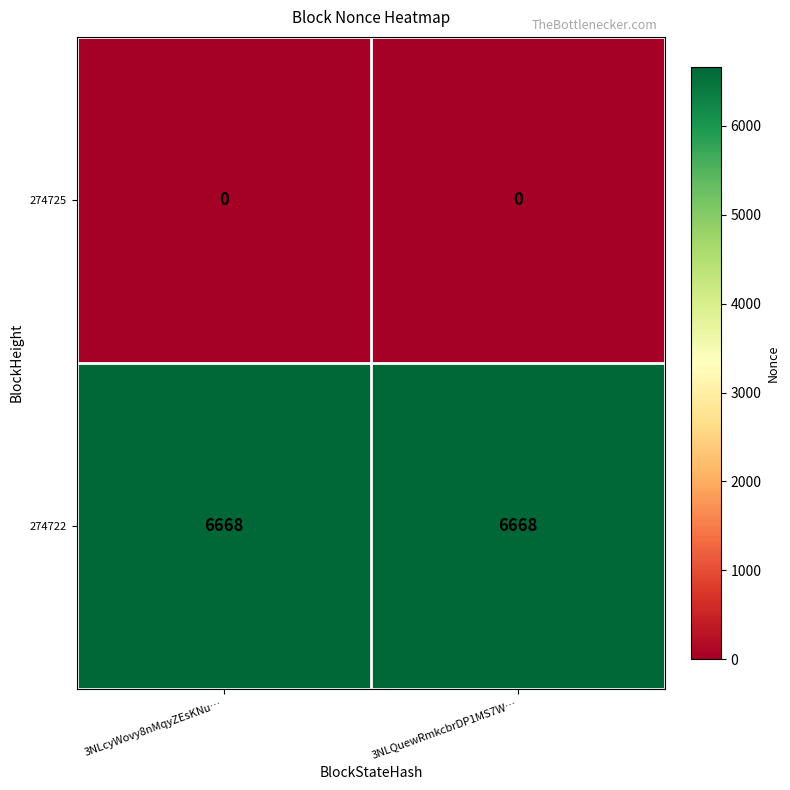

What is the total value across all series at 3NLcyWovy8nMqyZEsKNu…?

6668